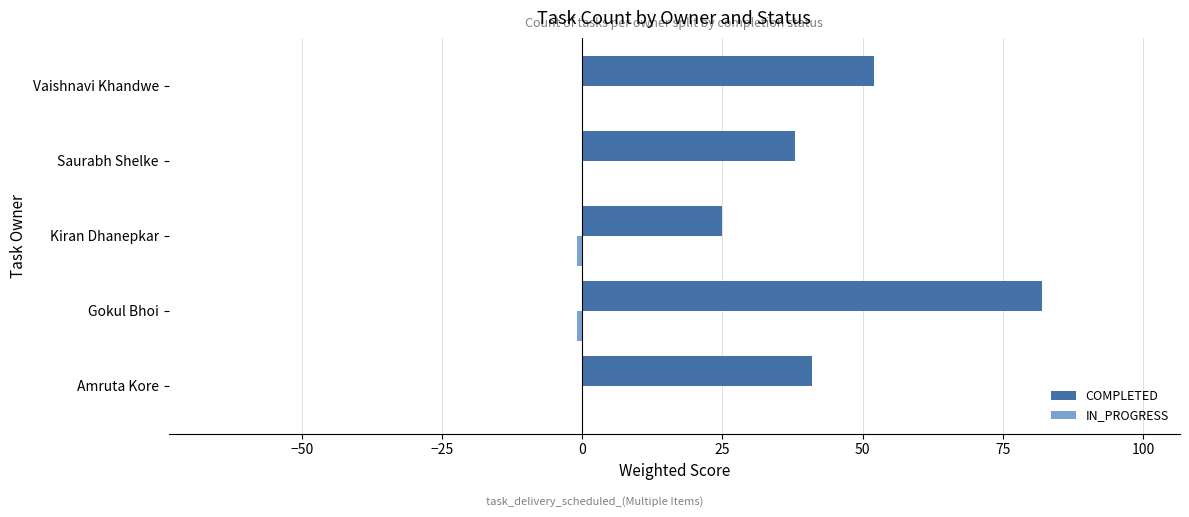

How many categories are shown in the chart?

5